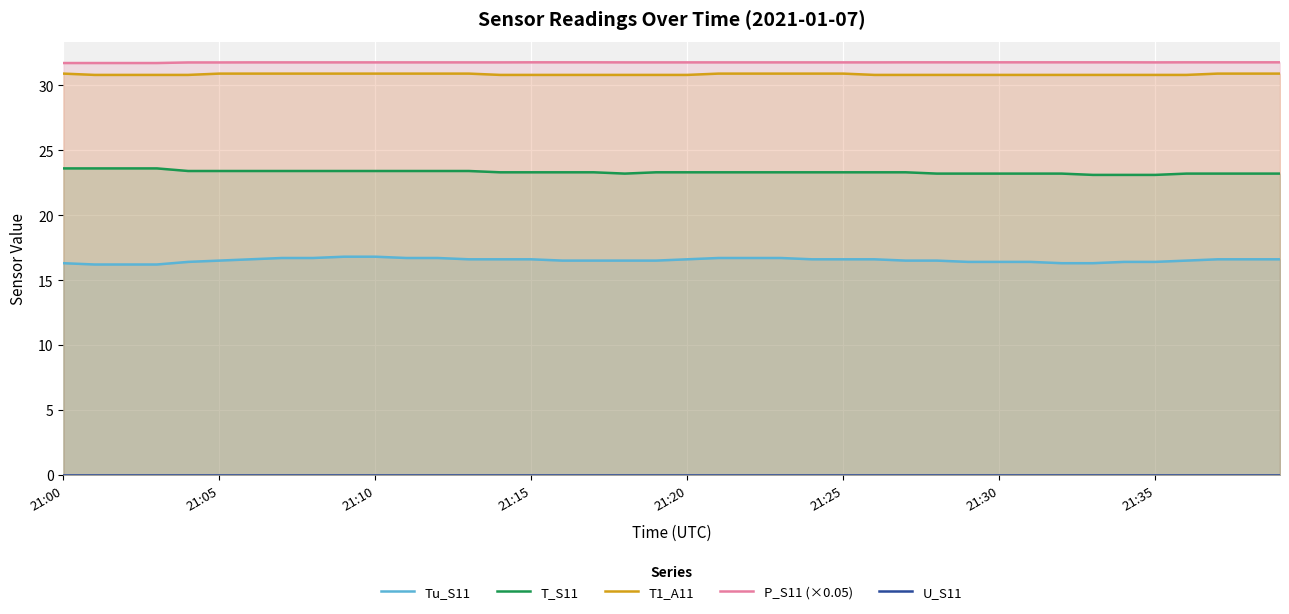

Which series has the largest total across all categories?

P_S11 (×0.05)